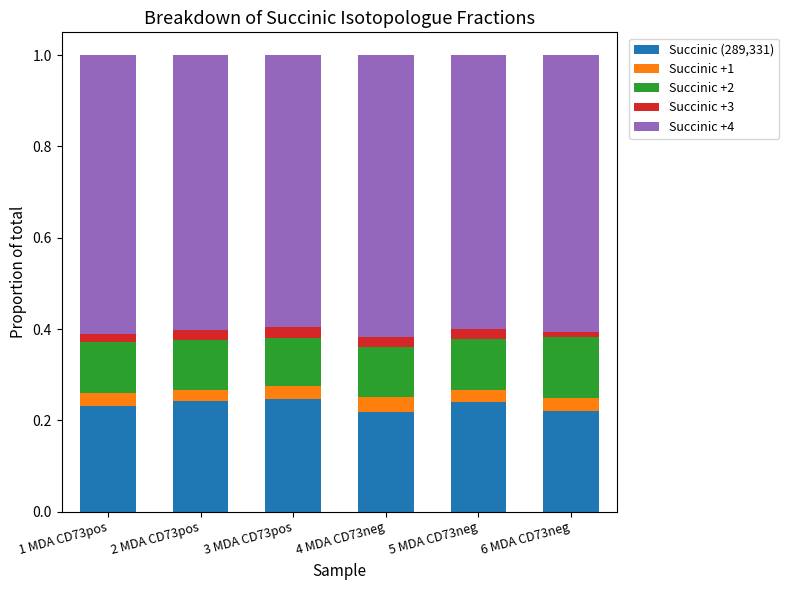

What is the total value across all series at 3 MDA CD73pos?

1.0